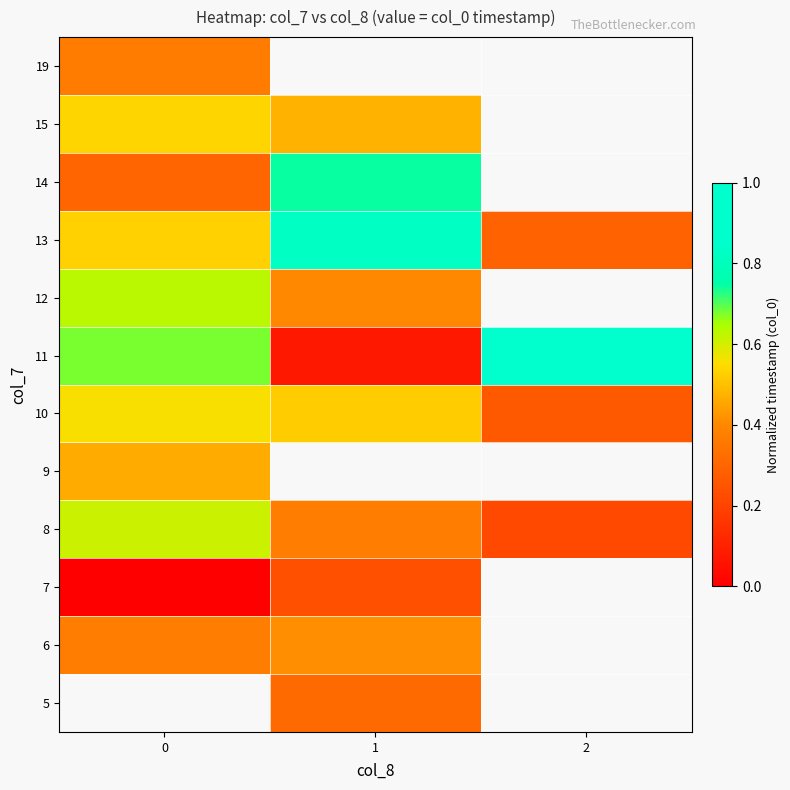

What is the maximum value shown in the chart?

1.0